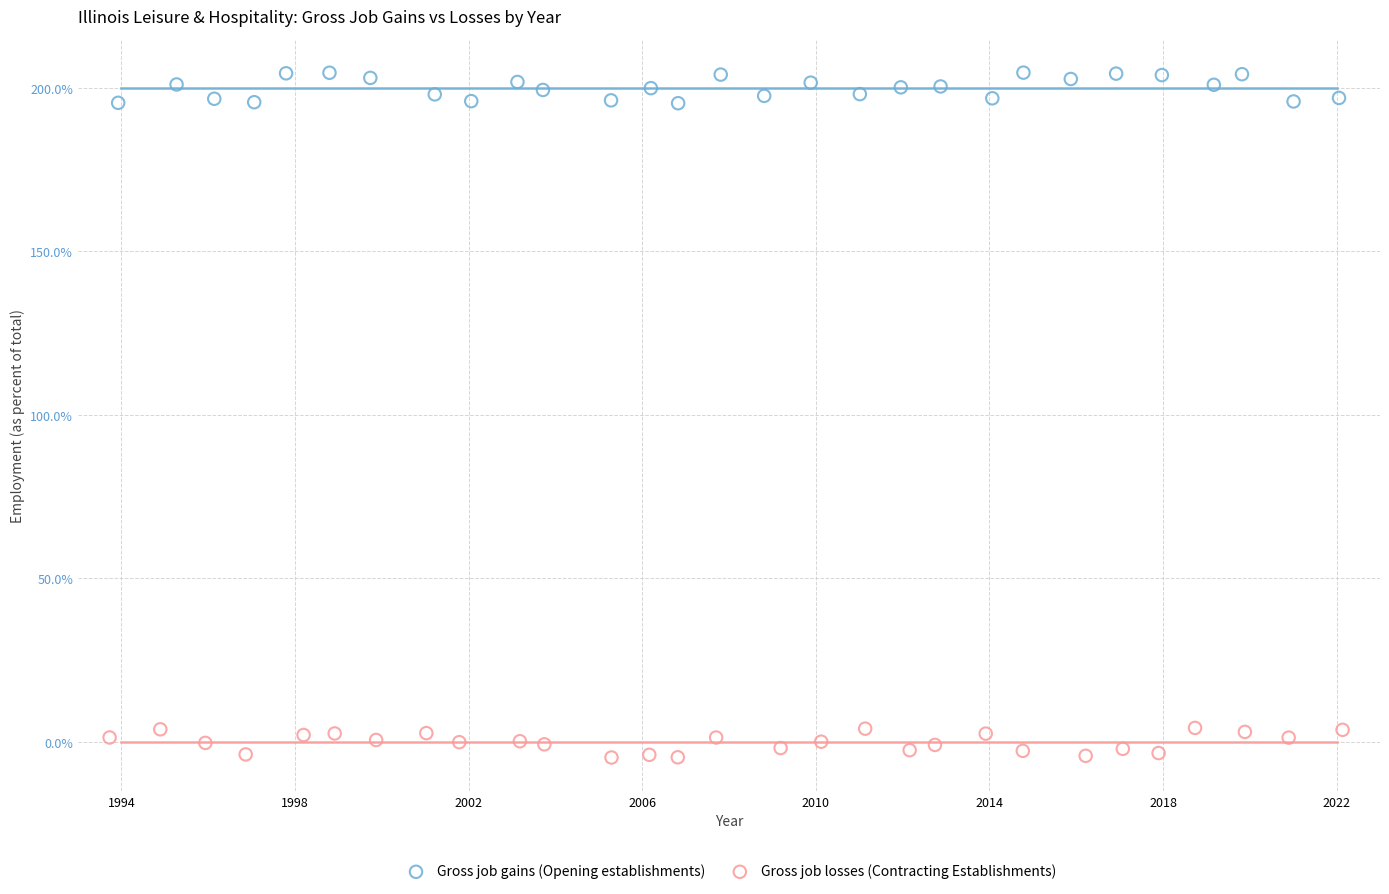

Which series reaches the maximum Y coordinate?

Gross job gains (Opening establishments)